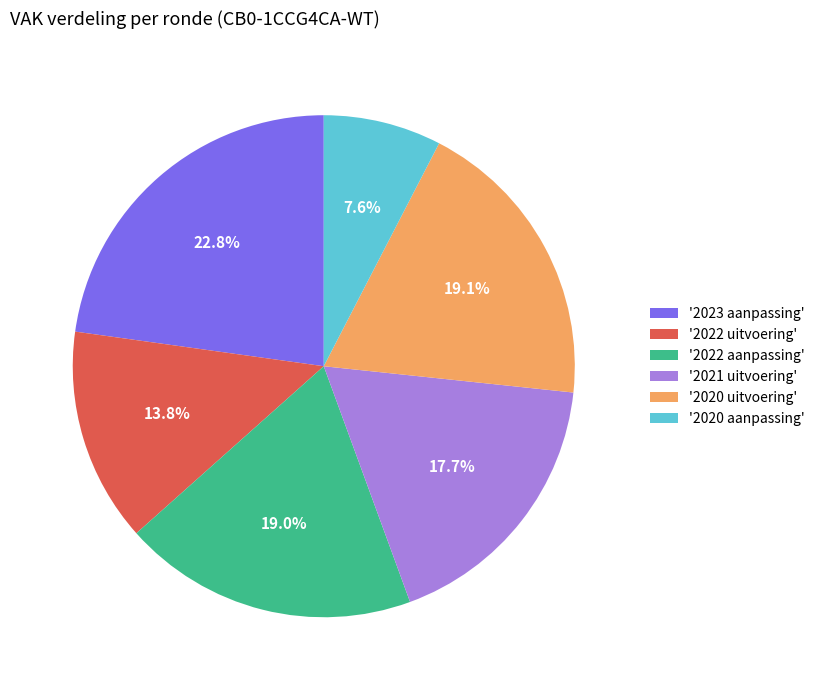

Which category has the smallest portion of the pie?

'2020 aanpassing'